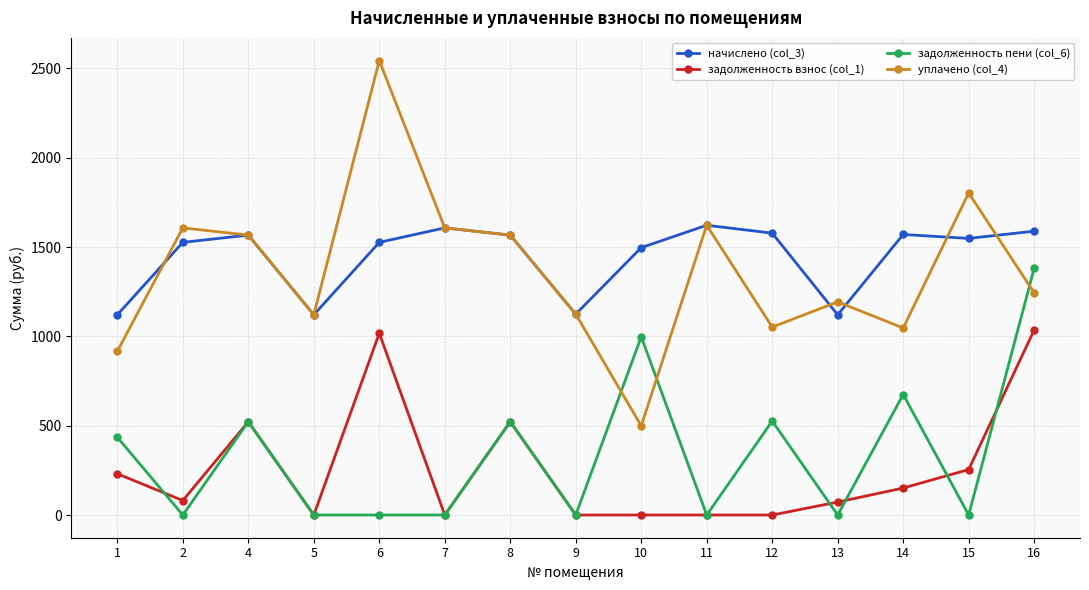

What value does the задолженность пени (col_6) series have at 10?

998.0